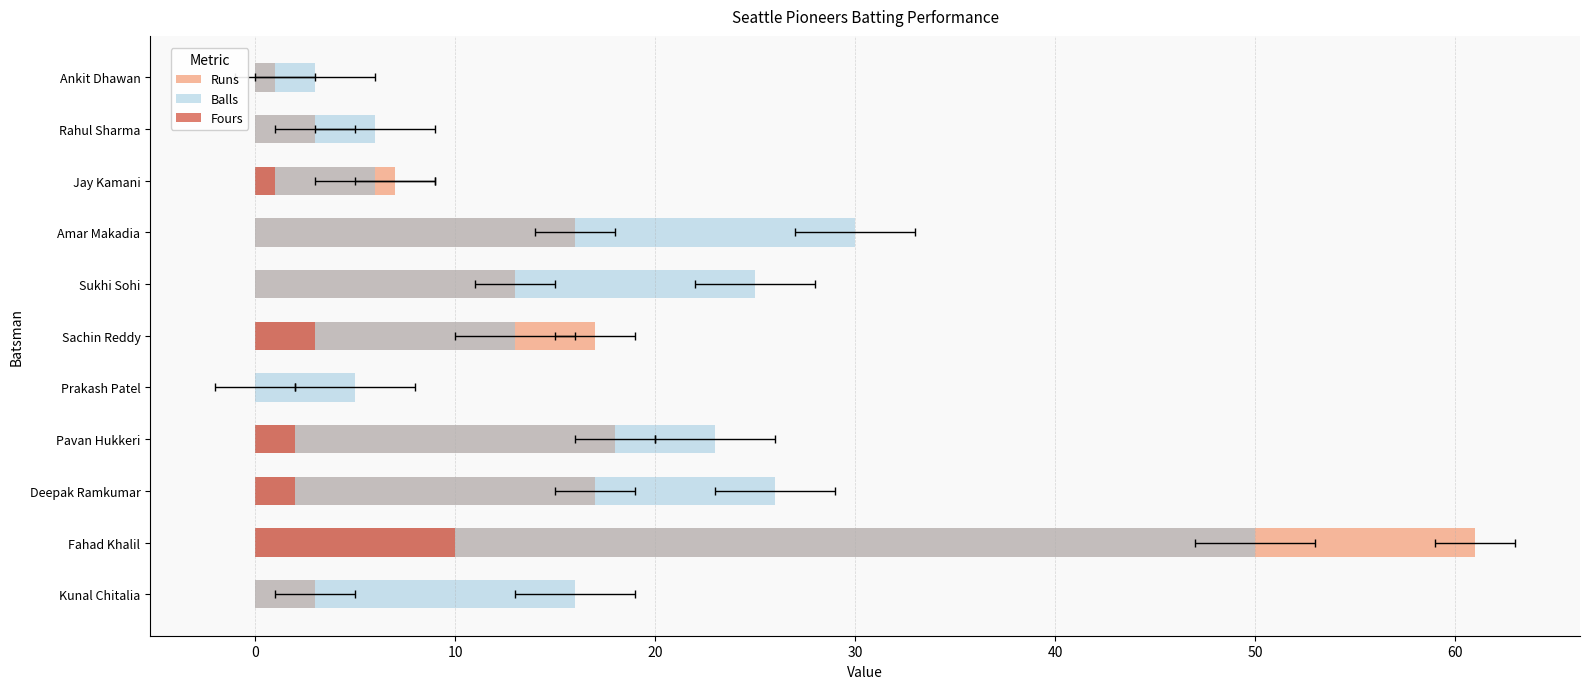

How many values in the Balls series are below 16?

5